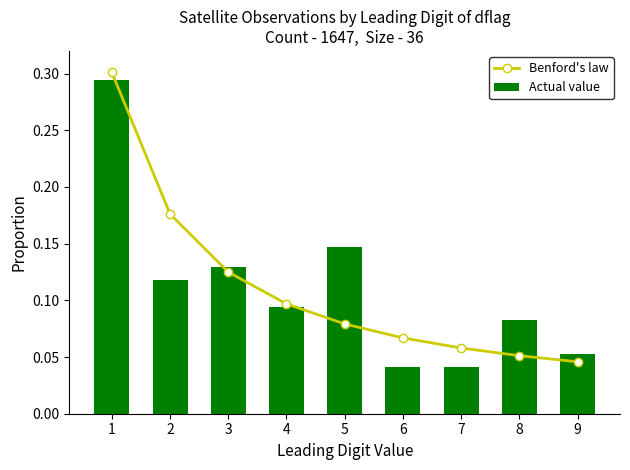

At 6, list the series in order from smallest to largest.

Actual value, Benford's law